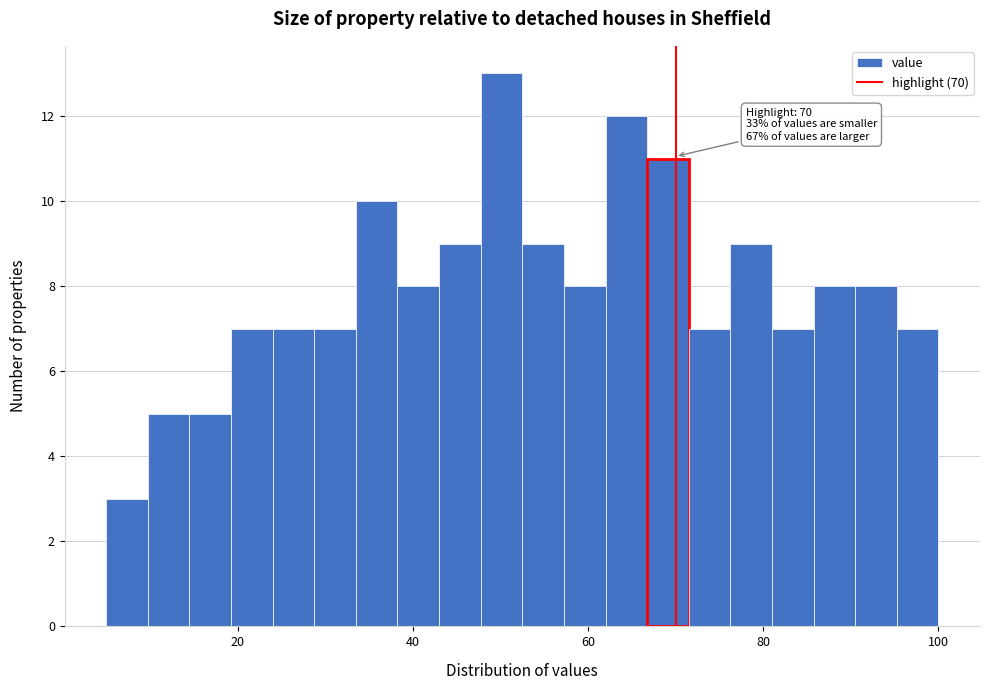

Around what value on the x-axis is the tallest bar? Give the approximate position of its centre, as read against the axis.

50